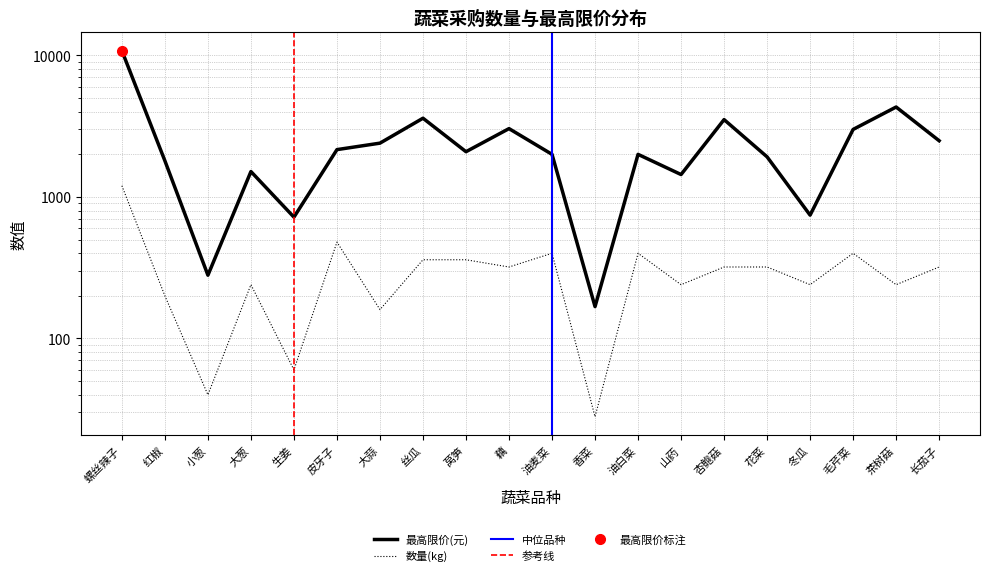

How many interior local valleys does the 数量(kg) series have?

8